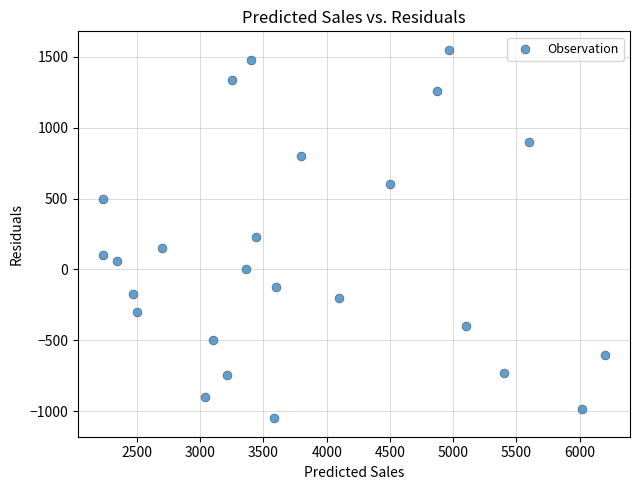

What is the range of X values (max minus min)?

3968.2